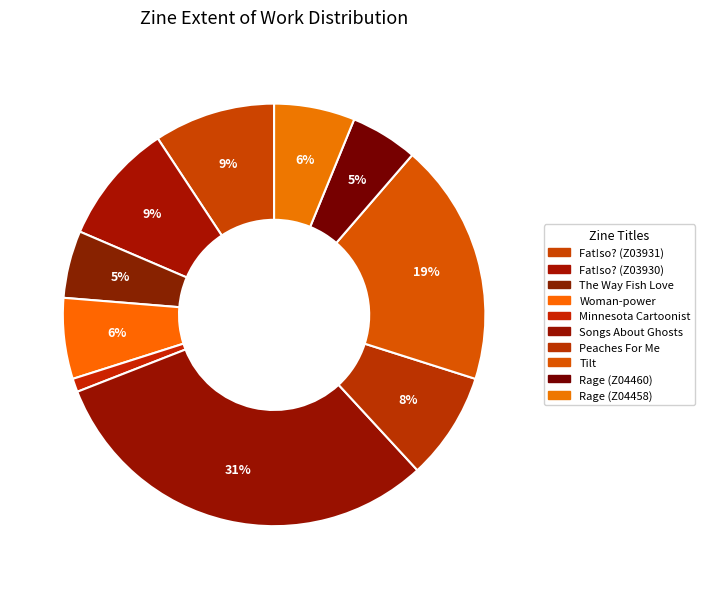

Count the number of slices in the pie.

10